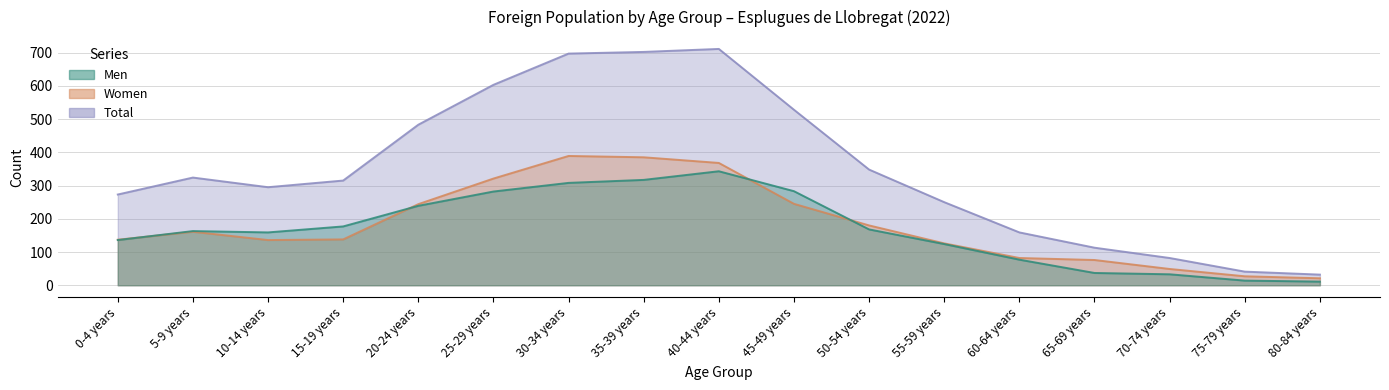

True or false: Men and Total cross at least once.

False